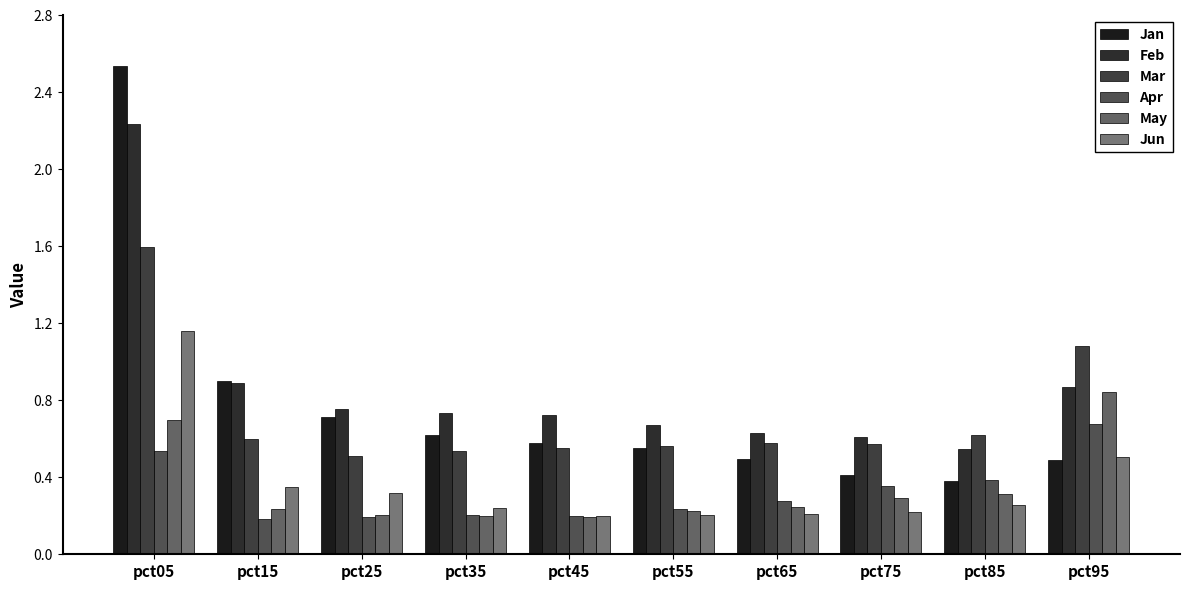

How many groups of bars are there?

10